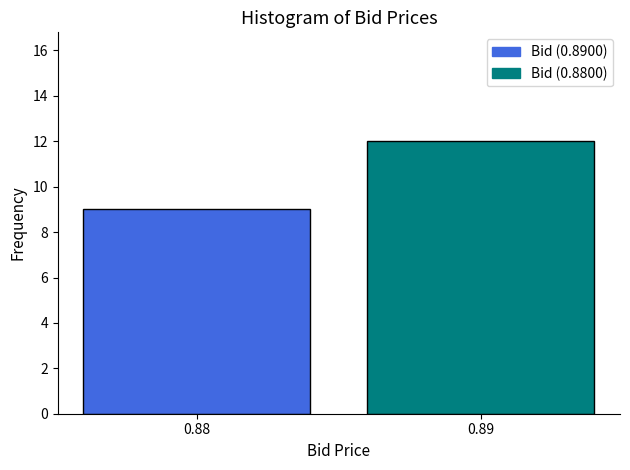

Reading left to right, extract all data points from this chart.

0.88=9	0.89=12